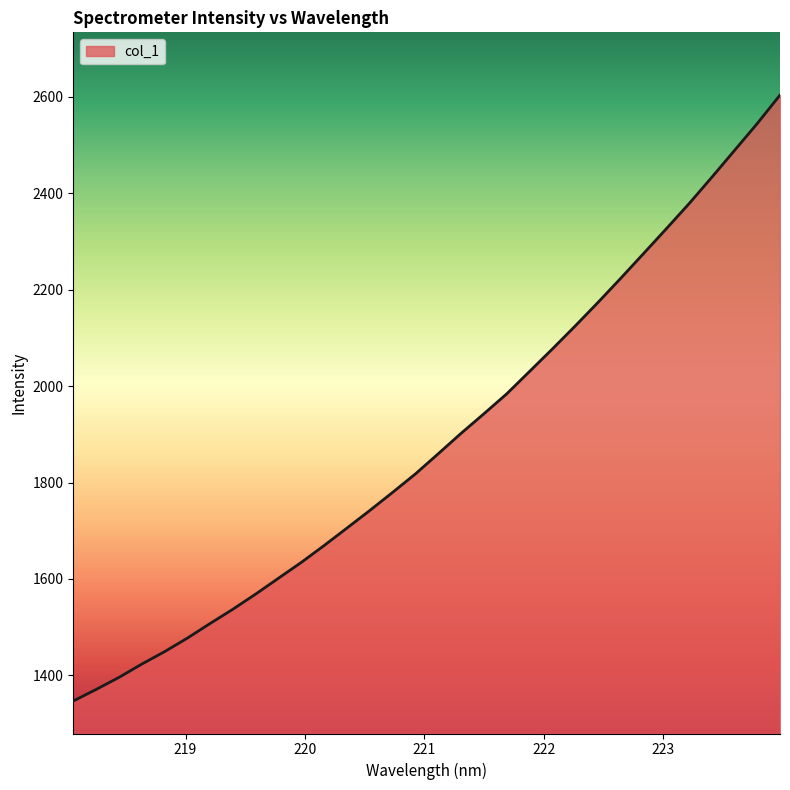

What is the maximum value shown in the chart?

2603.8